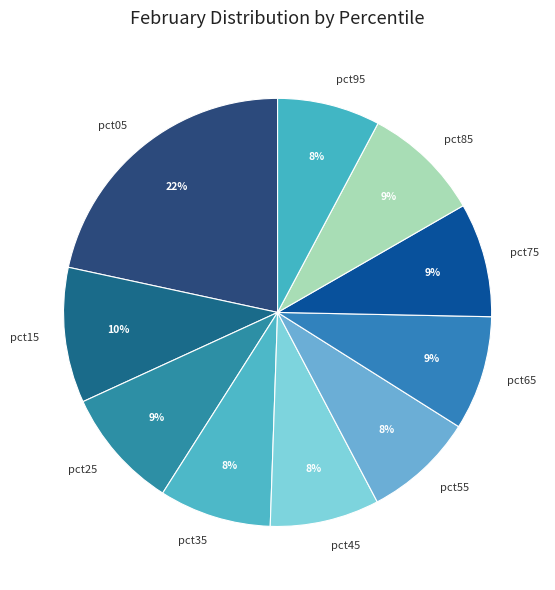

Do pct35 and pct65 together represent more than half of the pie?

No